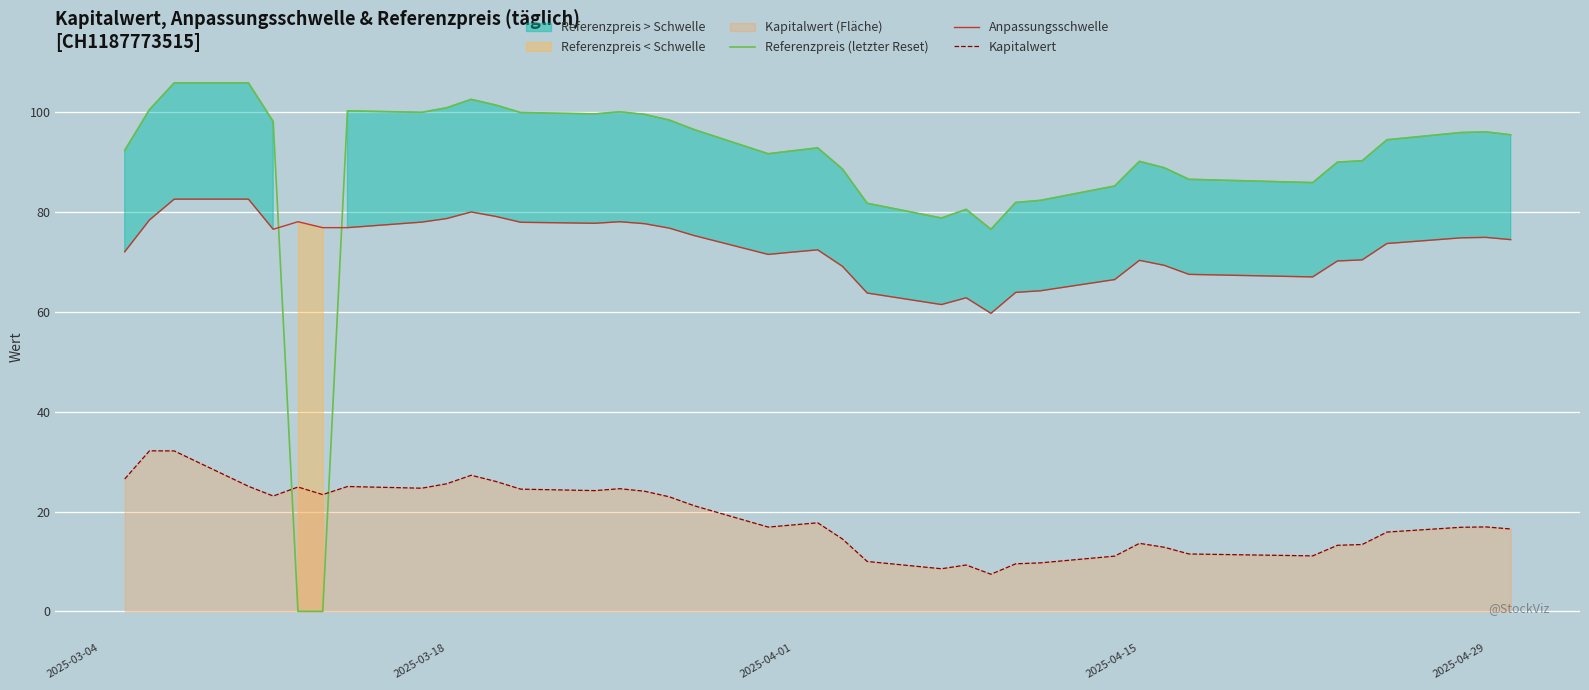

True or false: Anpassungsschwelle and Kapitalwert intersect in this chart.

False